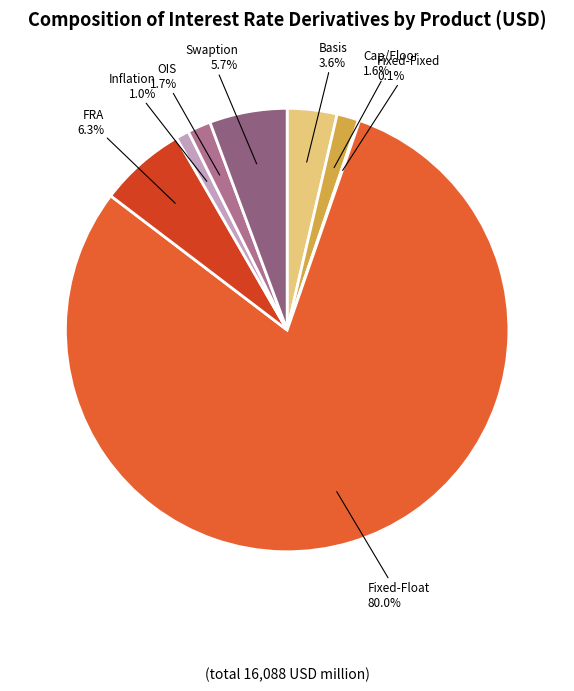

What percentage is the Swaption slice, to the nearest percent?

6%